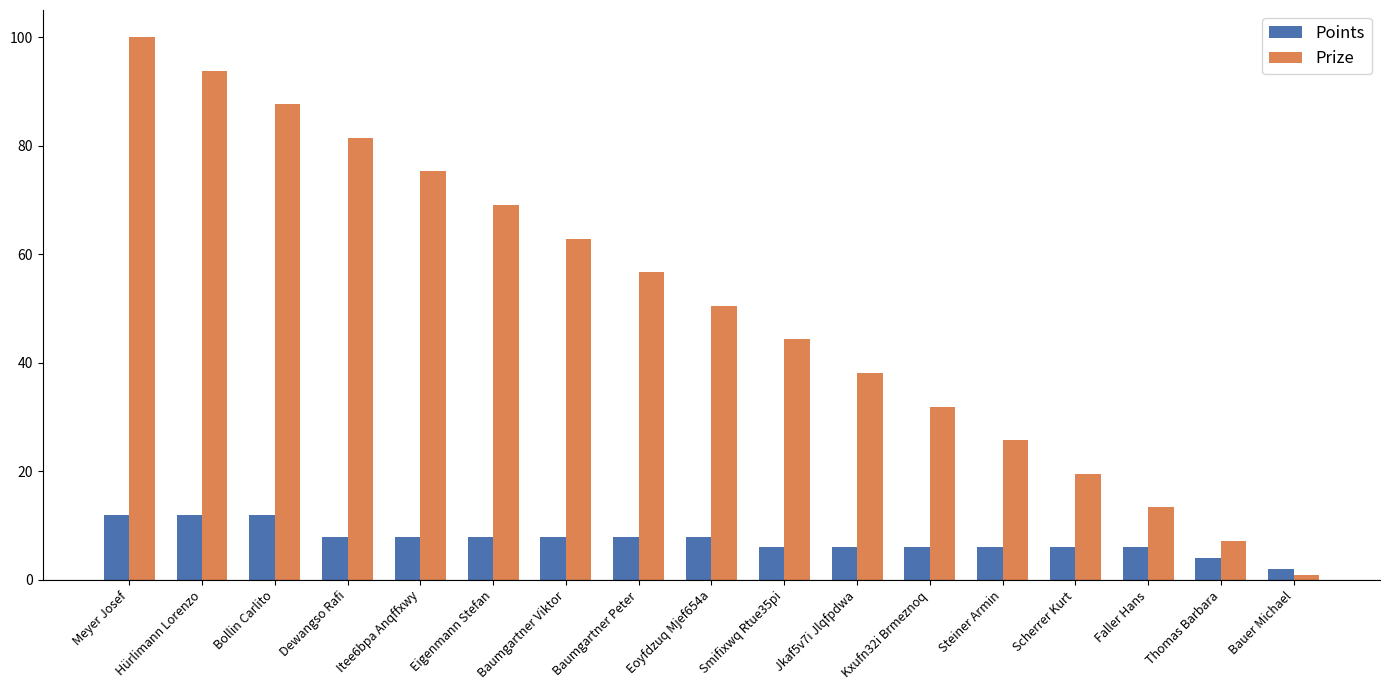

Which series has the largest range (max minus min)?

Prize